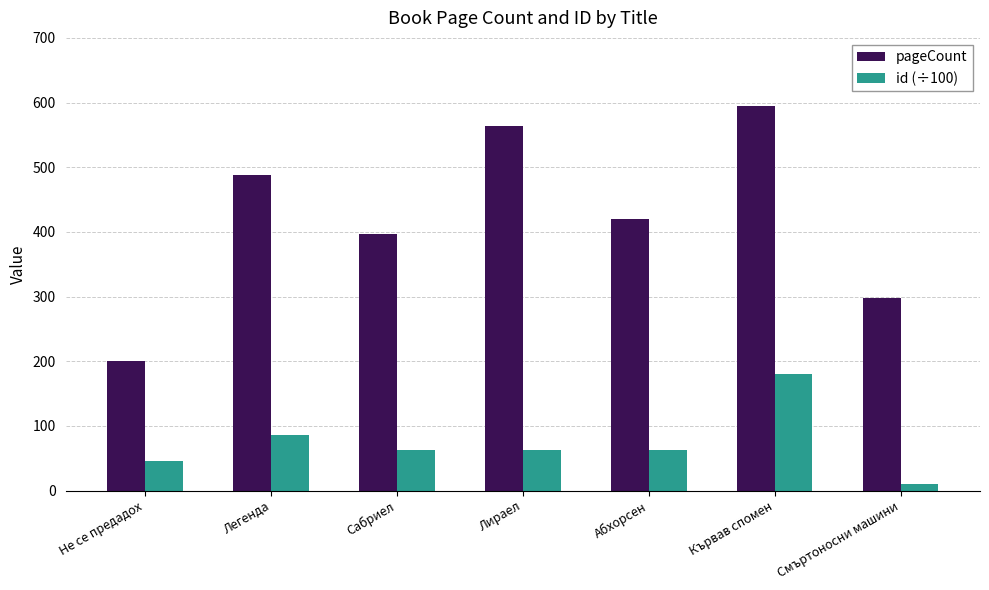

What is the total value across all series at Абхорсен?

483.3